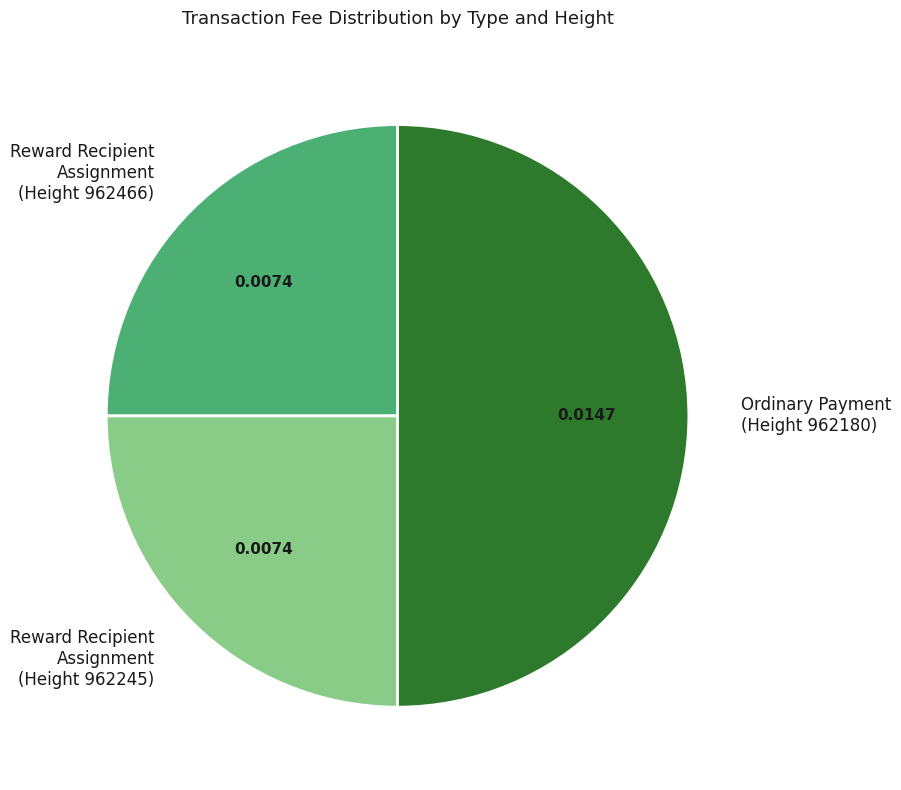

Between Ordinary Payment (Height 962180) and Reward Recipient Assignment (Height 962245), which is larger?

Ordinary Payment (Height 962180)